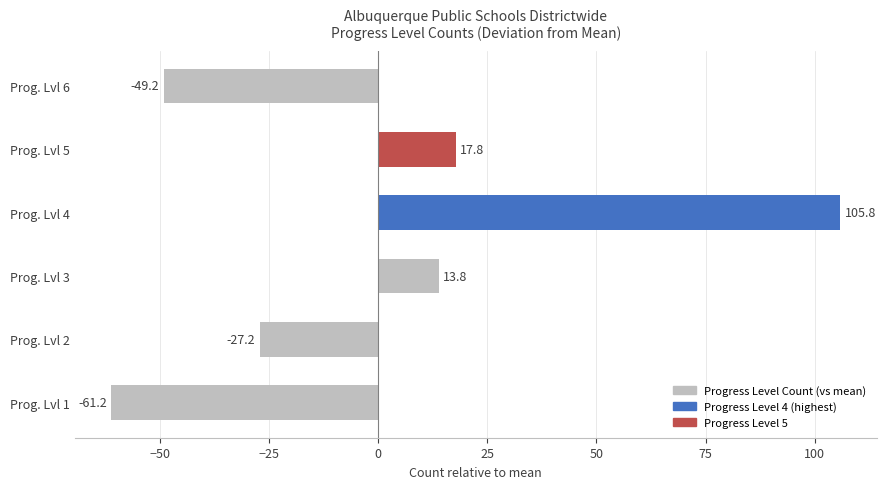

Reading bottom to top, list all the values displayed in this chart.

Prog. Lvl 1=-61.2	Prog. Lvl 2=-27.2	Prog. Lvl 3=13.8	Prog. Lvl 4=105.8	Prog. Lvl 5=17.8	Prog. Lvl 6=-49.2